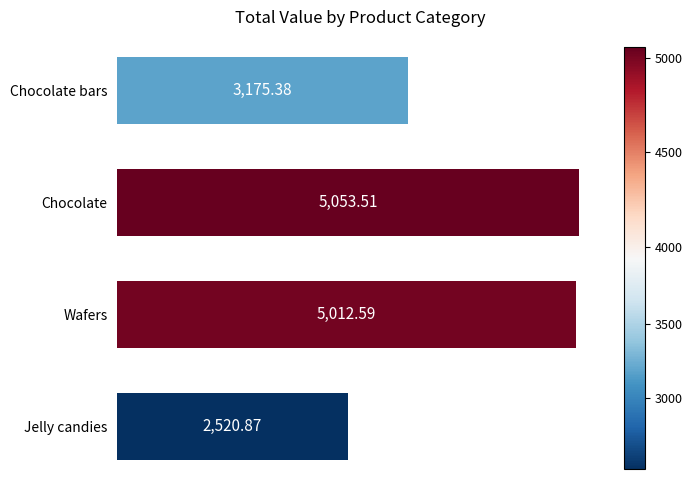

Rank the categories by value from lowest to highest.

Jelly candies, Chocolate bars, Wafers, Chocolate